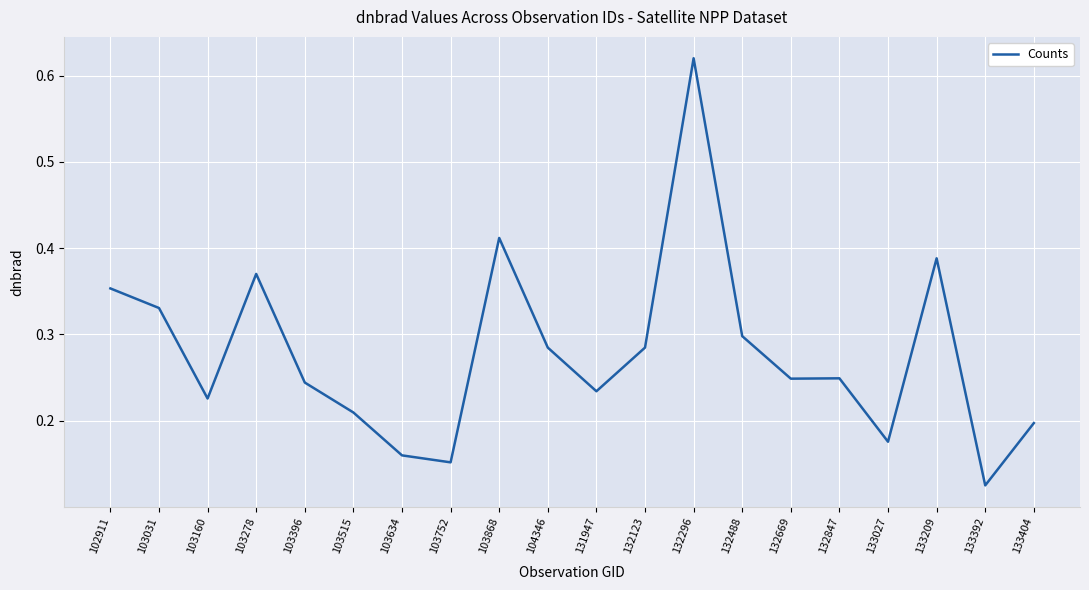

Which category has the highest value across all series?

132296